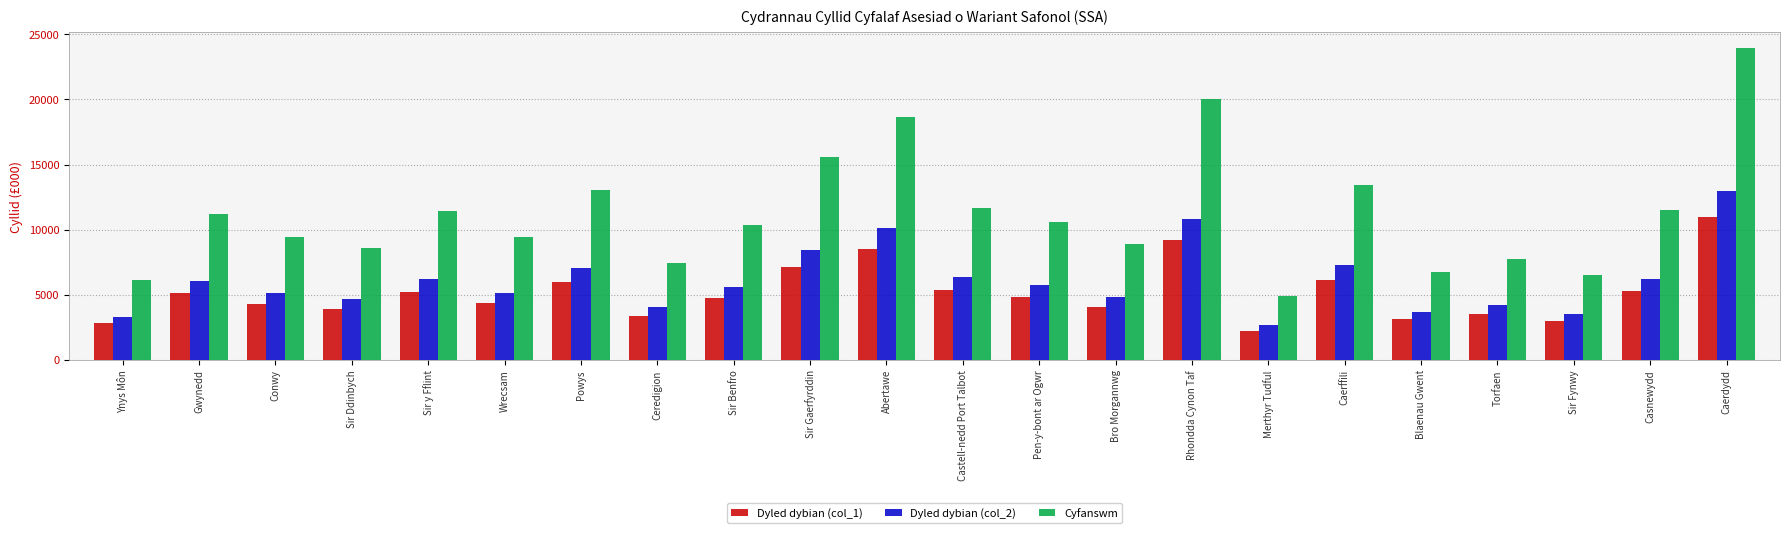

True or false: Cyfanswm has a value of 8582.1 at Sir Ddinbych.

True